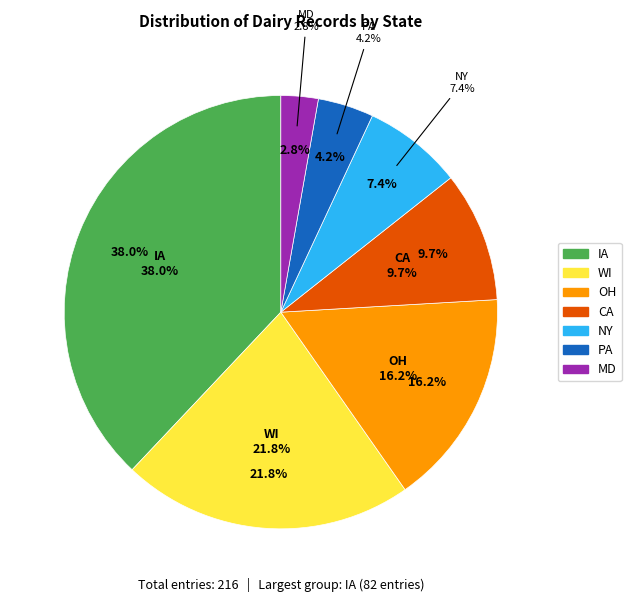

What percentage is the IA slice, to the nearest percent?

38%